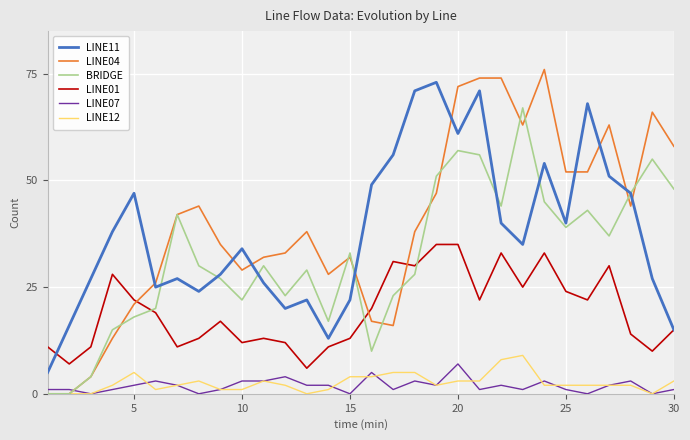

How many lines are shown in the chart?

6